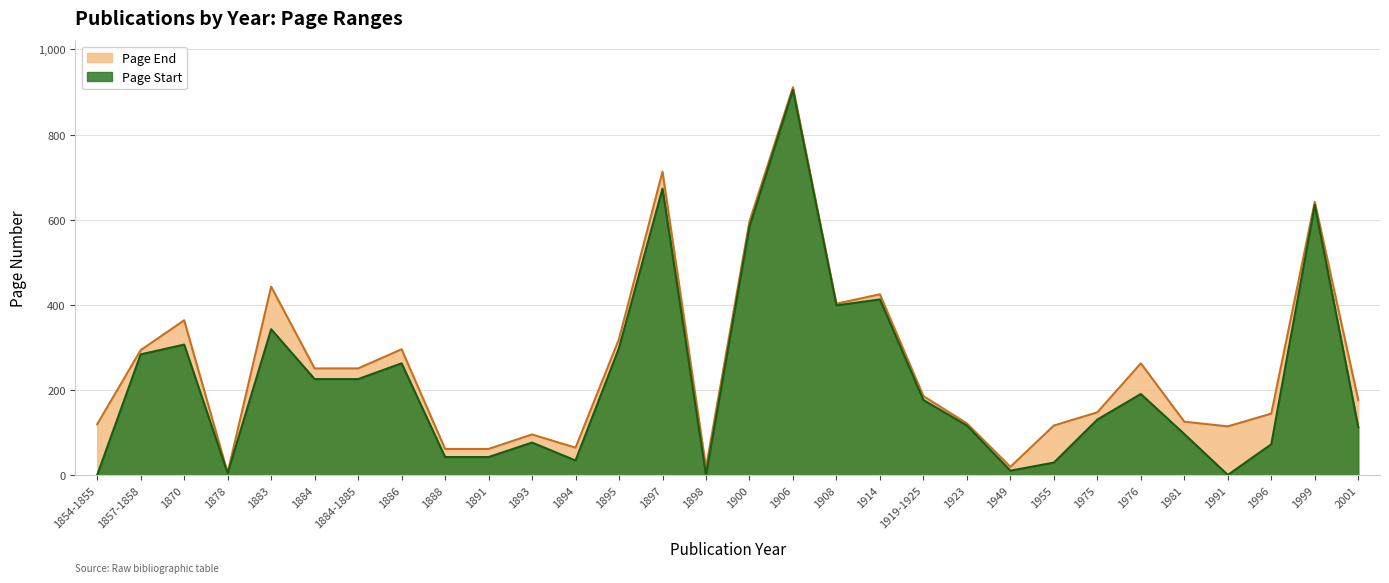

List the series in order of their overall mean, lowest first.

Page Start, Page End